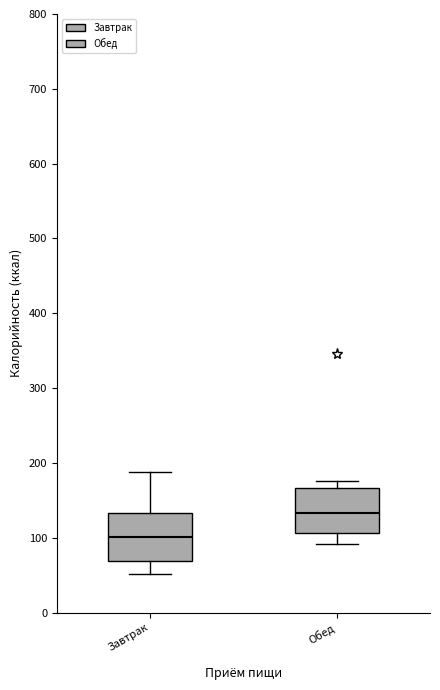

Reading left to right, read every box against the y-axis: the position of its median line, the range the box covers, and the ends of its whiskers. The values are not printed on the chart, so give them approximately, as read against the axis.

Завтрак: median 100, box 70 to 130, whiskers 50 to 190
Обед: median 130, box 110 to 170, whiskers 90 to 180